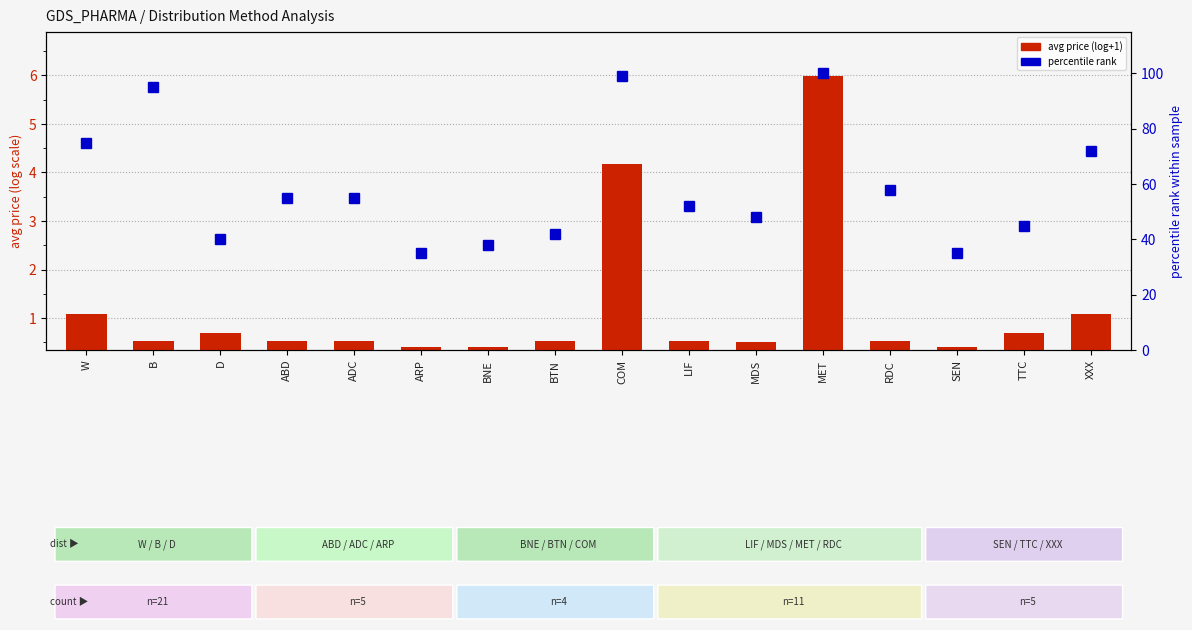

What is the sum of all avg price (log+1) values?

18.6